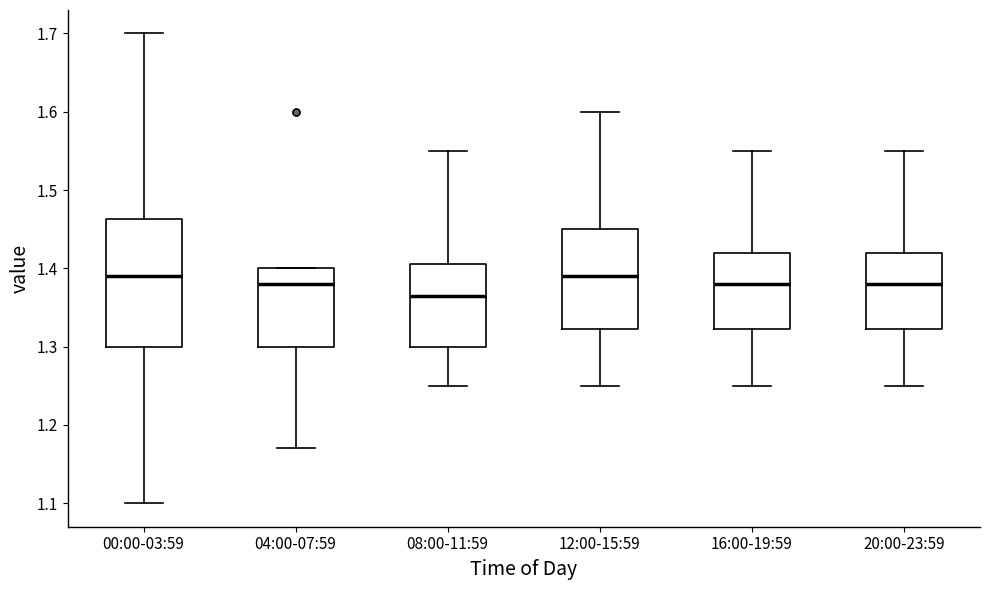

Reading left to right, transcribe this box plot: for each box, give where its median line is, the range the box spans, and where its two whiskers end, as read against the y-axis. The values are not printed on the chart, so give them approximately, as read against the axis.

00:00-03:59: median 1.39, box 1.30 to 1.46, whiskers 1.10 to 1.70
04:00-07:59: median 1.38, box 1.30 to 1.40, whiskers 1.17 to 1.40
08:00-11:59: median 1.37, box 1.30 to 1.41, whiskers 1.25 to 1.55
12:00-15:59: median 1.39, box 1.32 to 1.45, whiskers 1.25 to 1.60
16:00-19:59: median 1.38, box 1.32 to 1.42, whiskers 1.25 to 1.55
20:00-23:59: median 1.38, box 1.32 to 1.42, whiskers 1.25 to 1.55